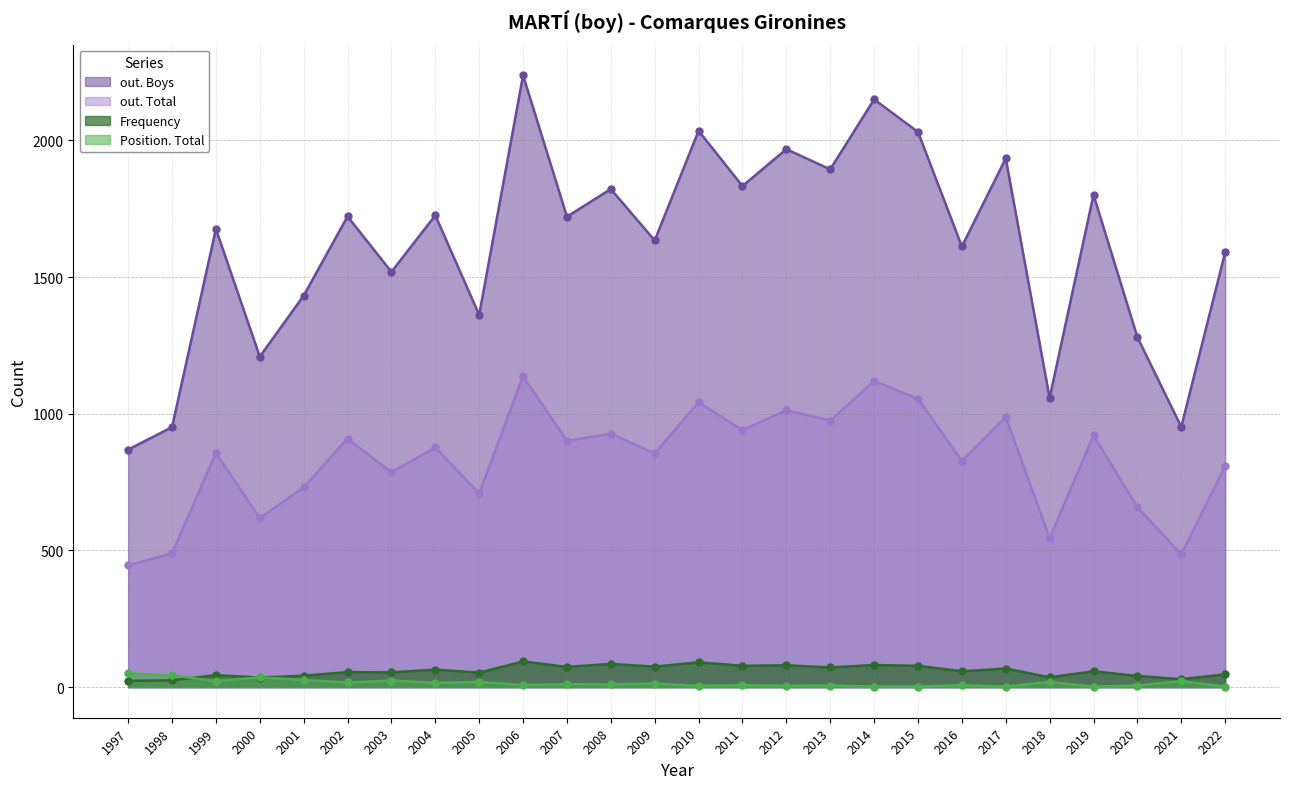

Where is out. Boys nearest to the value 1553?

2003